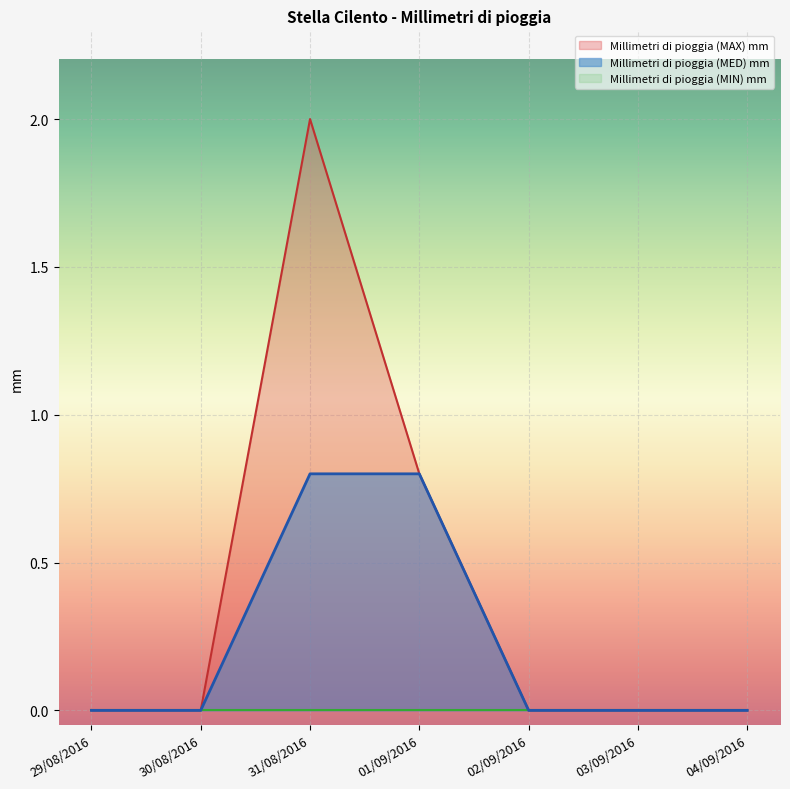

At which category is the sum across all series the highest?

31/08/2016